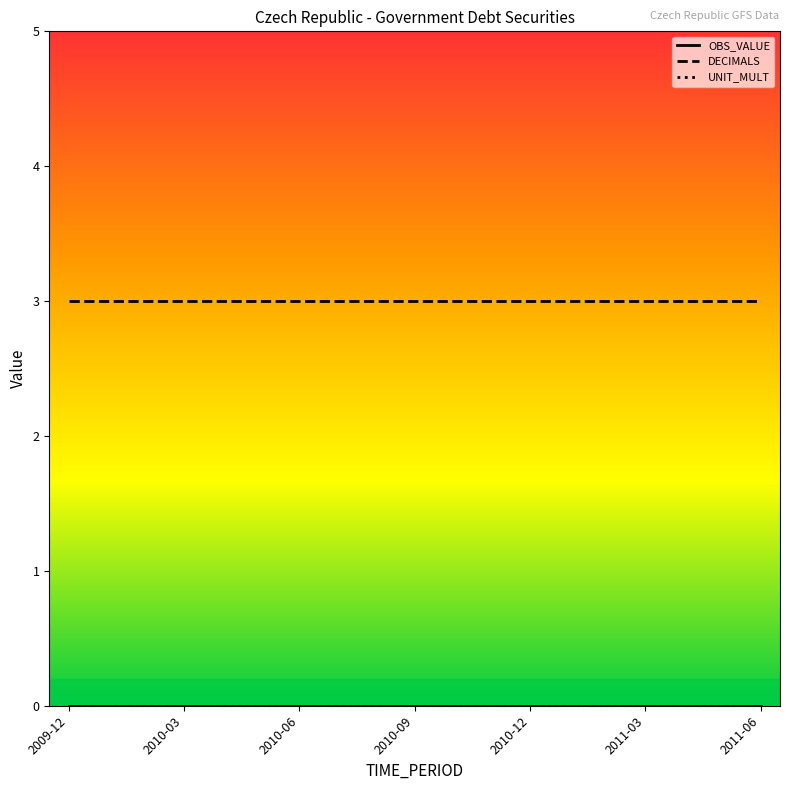

Which series has the largest range (max minus min)?

OBS_VALUE